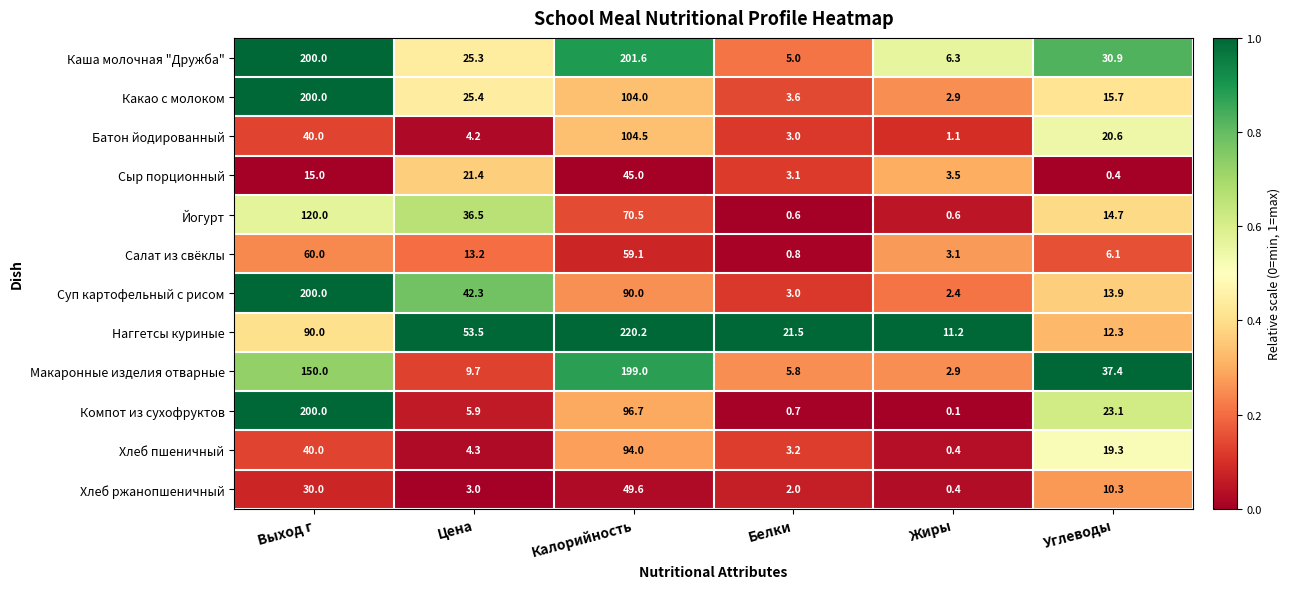

What is the average value of the Йогурт series?

40.5